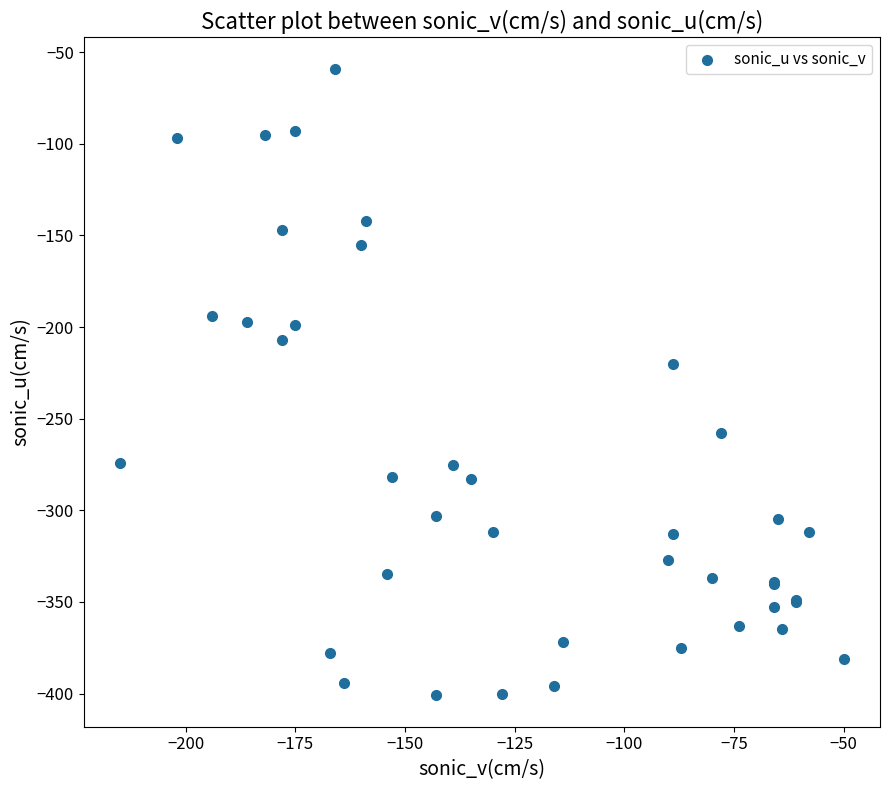

What Y value in the scatter plot is closest to -230?

-220